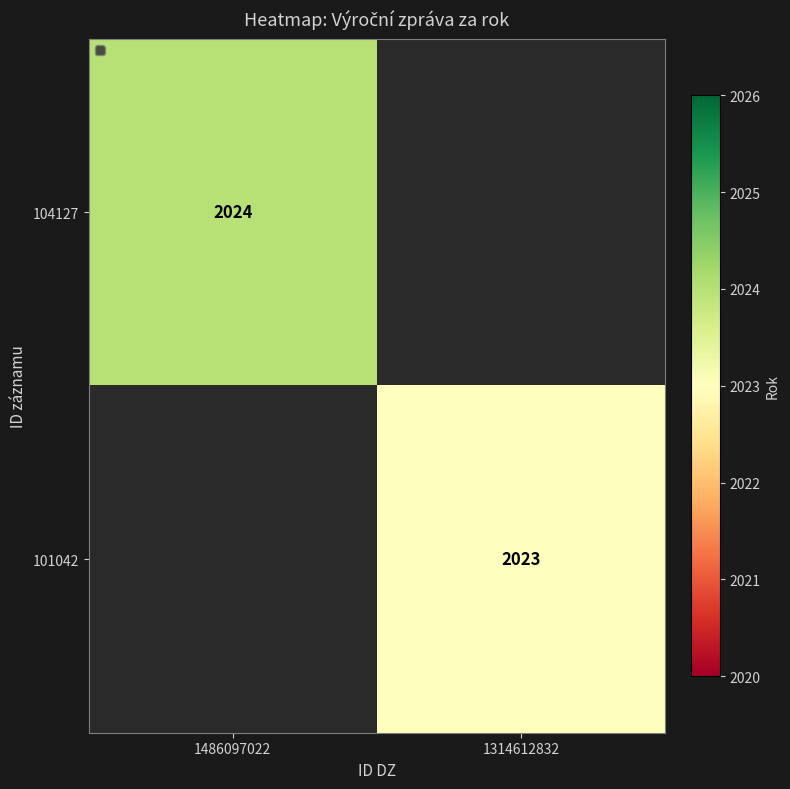

Is it true that 101042 equals 2023 at 1314612832?

True